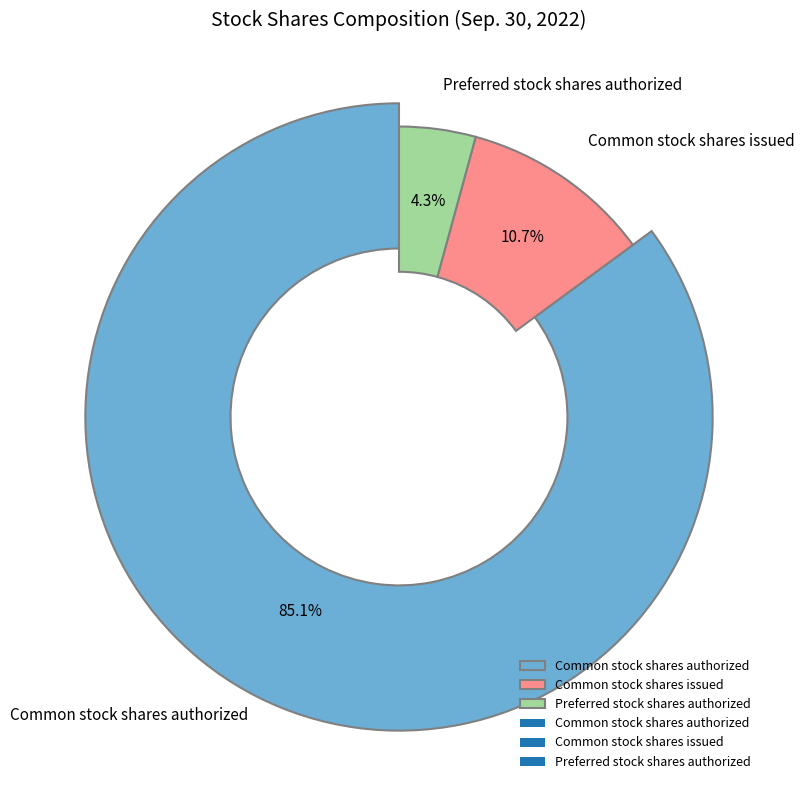

How much of the chart is everything except Common stock shares authorized?

14.9%